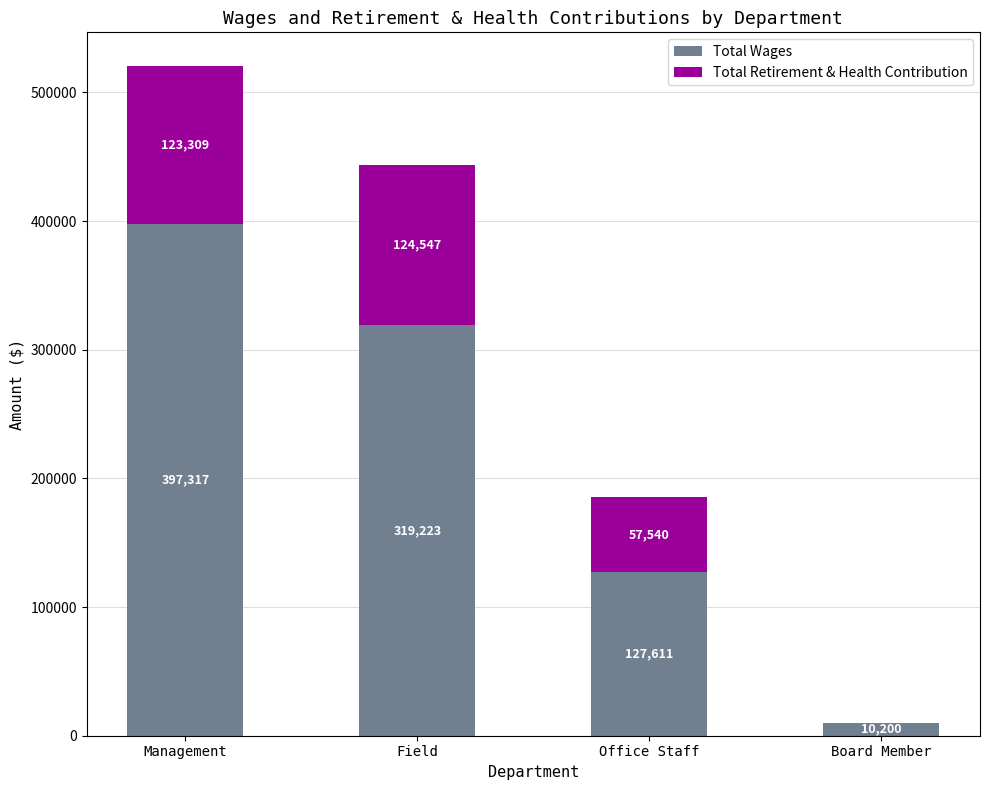

Is it true that Total Wages equals 267294 at Management?

False